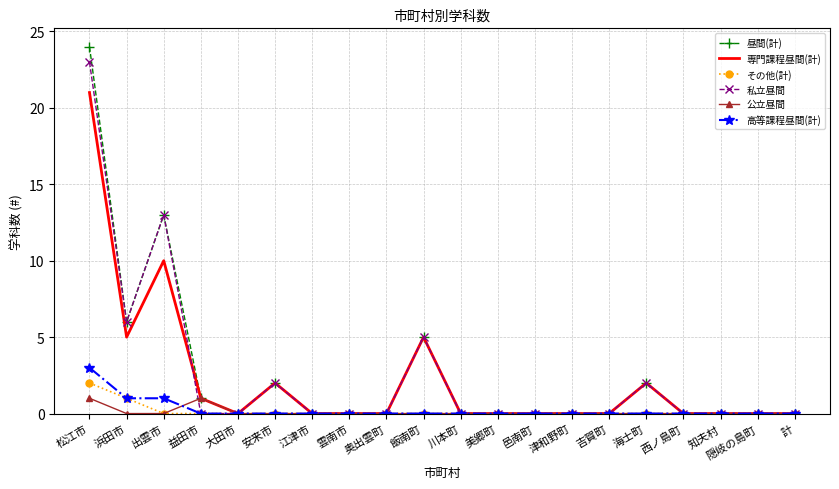

At which category is the sum across all series the highest?

松江市